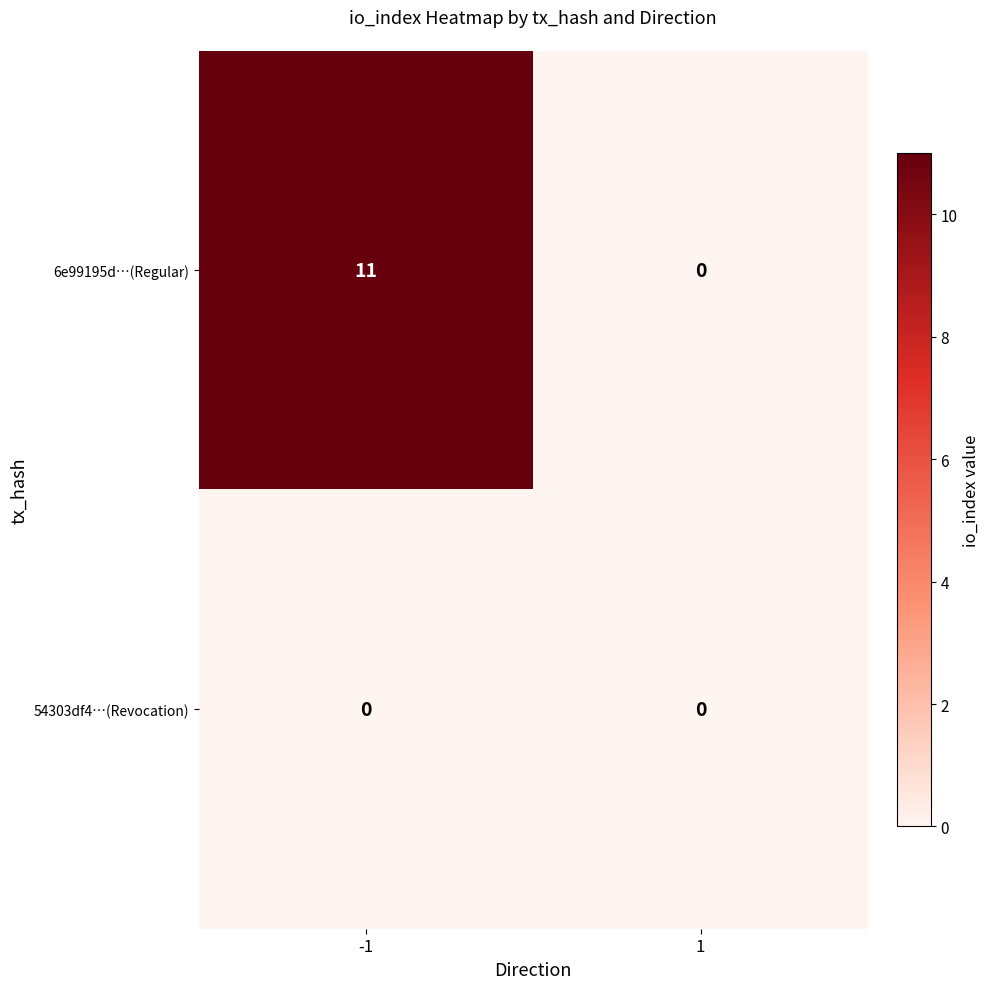

Is it true that 6e99195d…(Regular) equals 0 at 1?

True